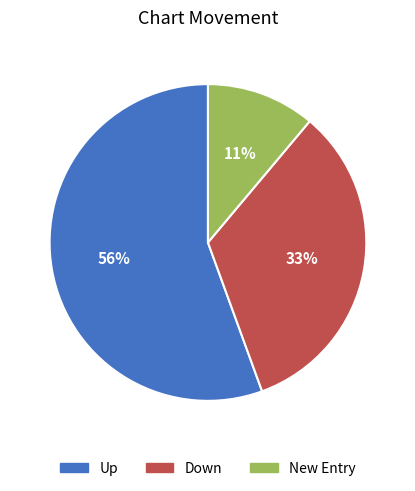

How many slices are in this pie chart?

3